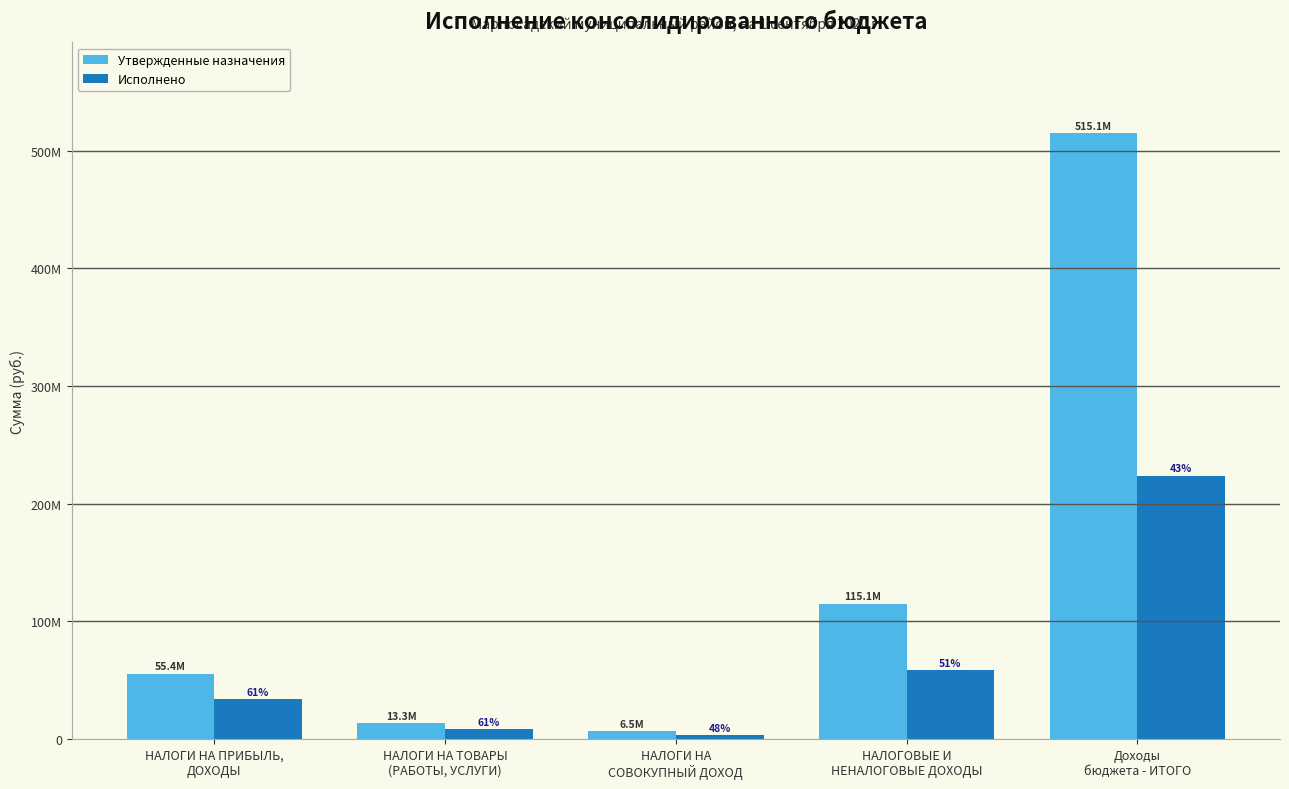

What is the difference between the maximum and minimum values in the Исполнено series?

220632174.5